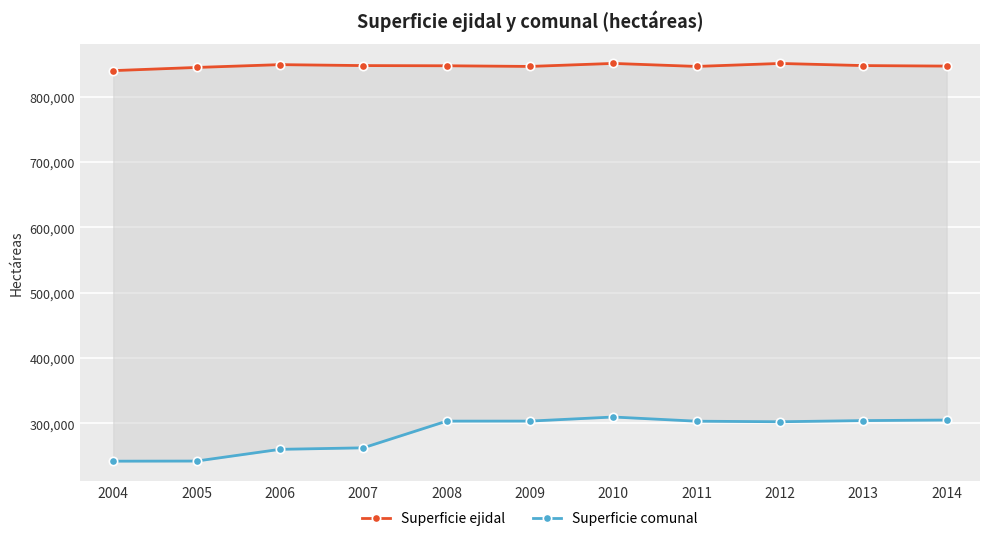

What is the difference between the Superficie comunal values at 2005 and 2014?

62738